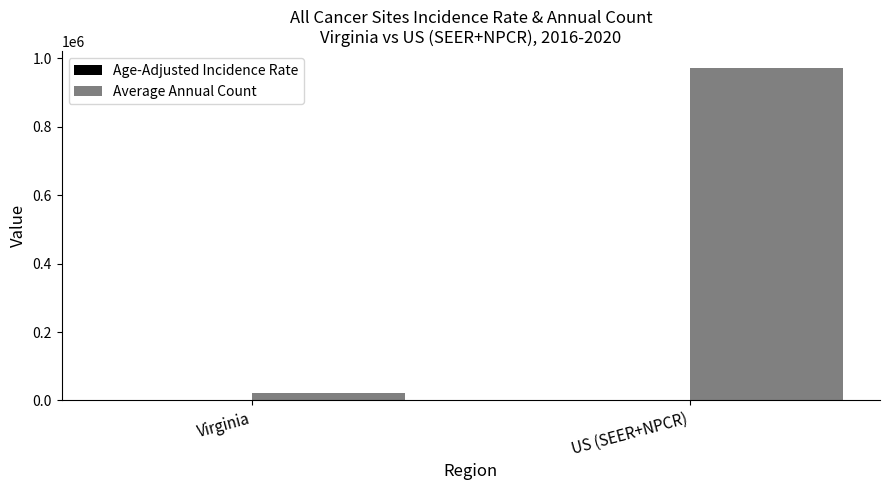

How many distinct data groups are displayed?

2